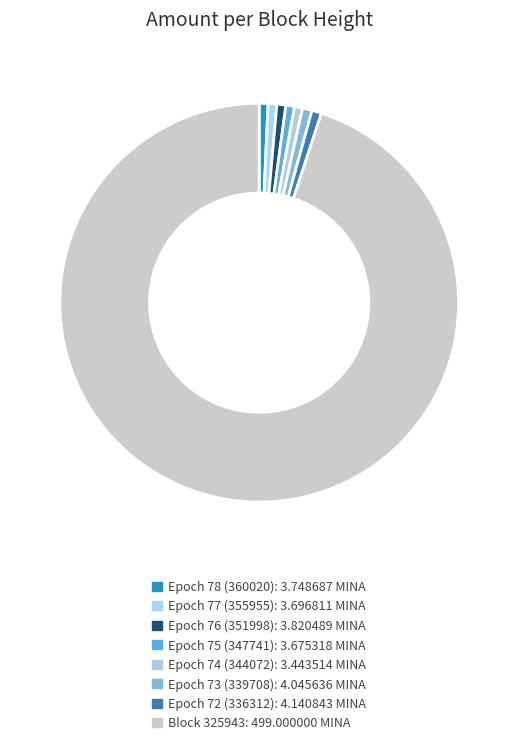

To the nearest percent, what is the average slice percentage?

12%